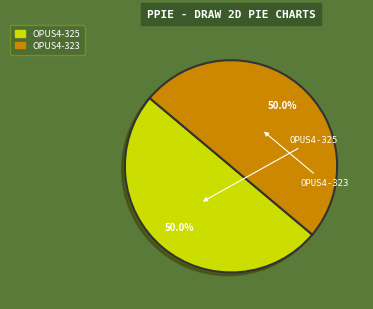

How many slices are in this pie chart?

2